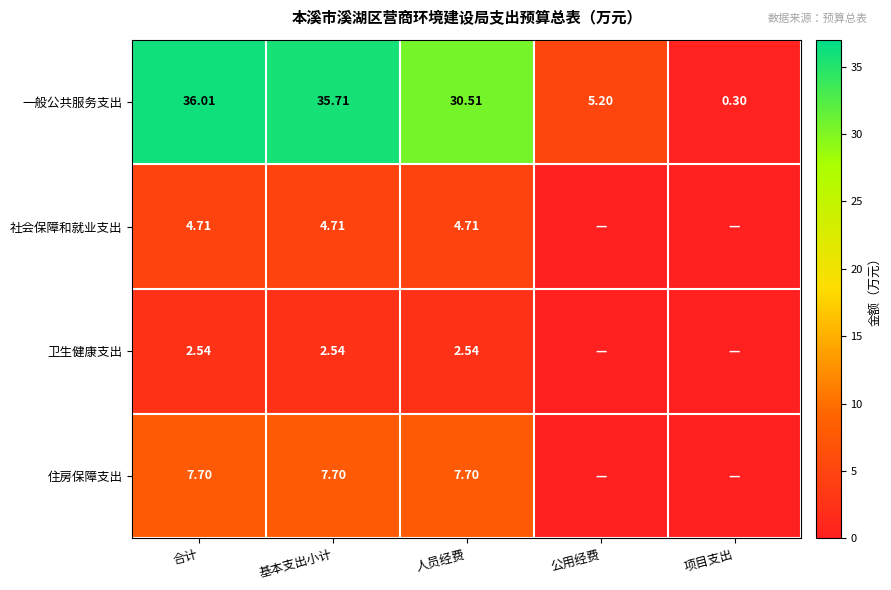

At which label does 一般公共服务支出 first exceed 30?

合计